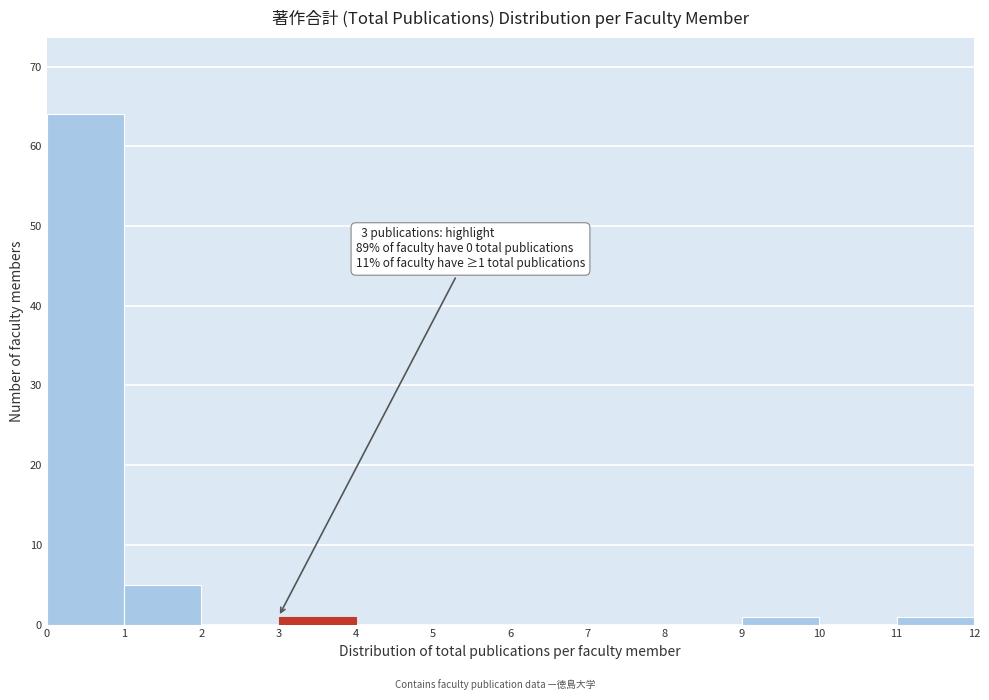

Which range on the x-axis has the tallest bar?

0 to 1